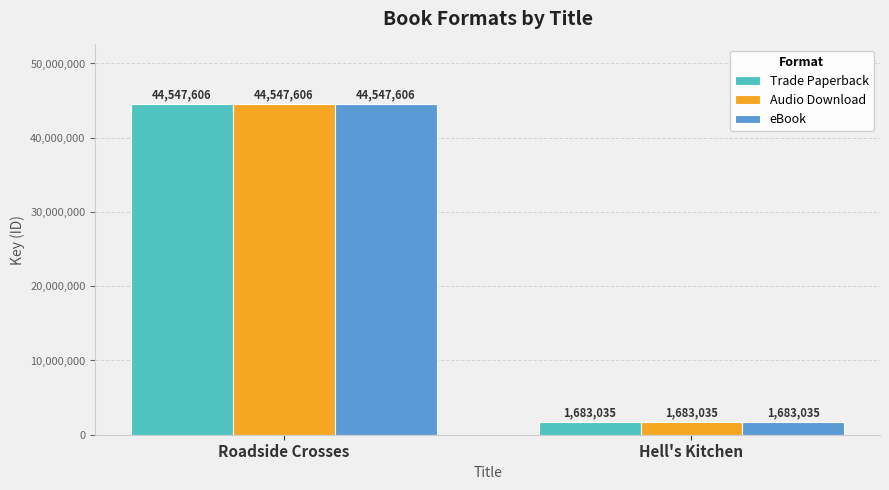

At how many categories does at least one series exceed 8323829?

1